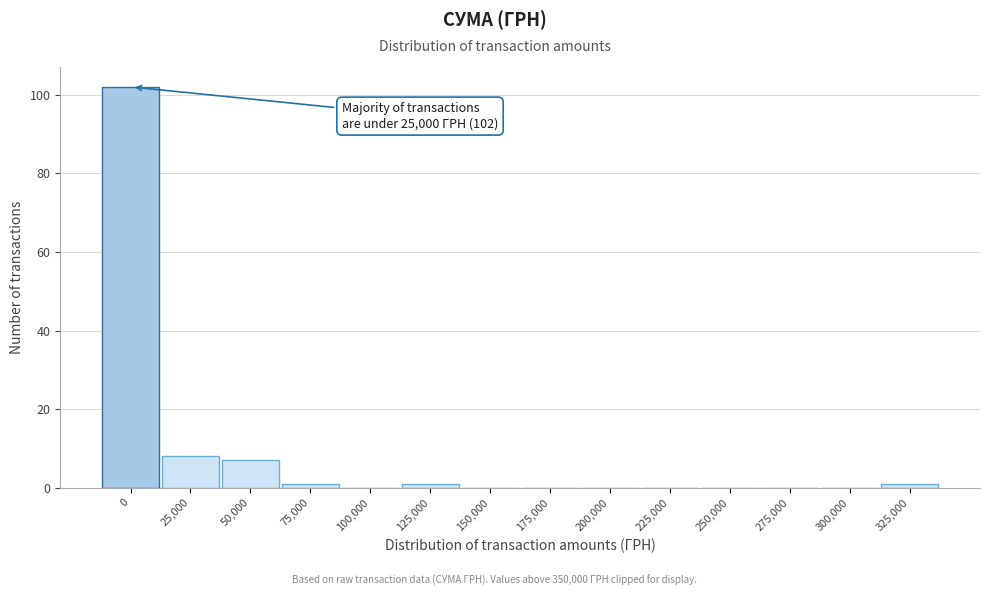

Reading left to right, list all the values displayed in this chart.

0=102	25,000=8	50,000=7	75,000=1	100,000=0	125,000=1	150,000=0	175,000=0	200,000=0	225,000=0	250,000=0	275,000=0	300,000=0	325,000=1